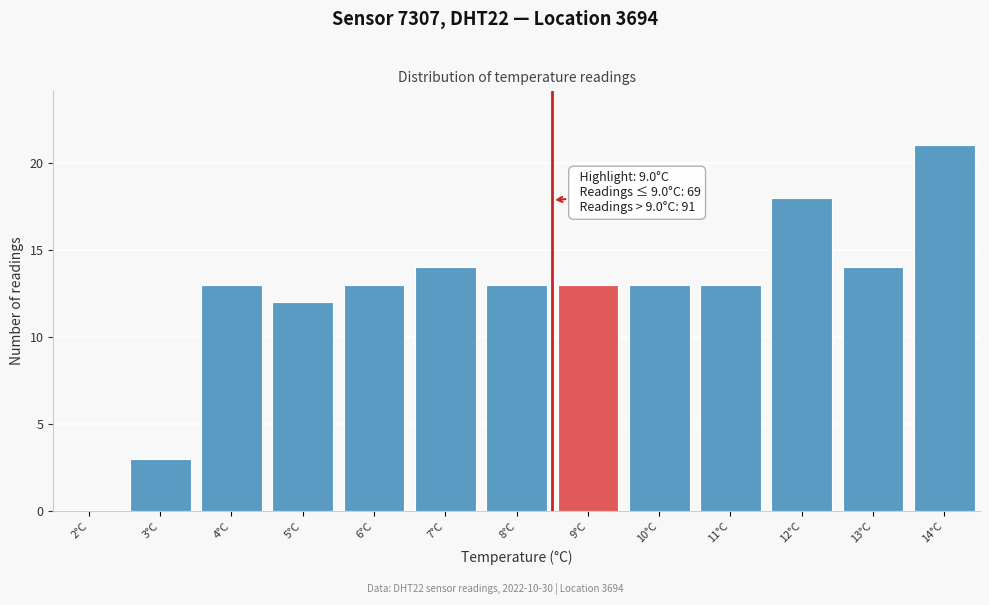

Reading left to right, what are all the values shown in this chart?

2°C=0	3°C=3	4°C=13	5°C=12	6°C=13	7°C=14	8°C=13	9°C=13	10°C=13	11°C=13	12°C=18	13°C=14	14°C=21